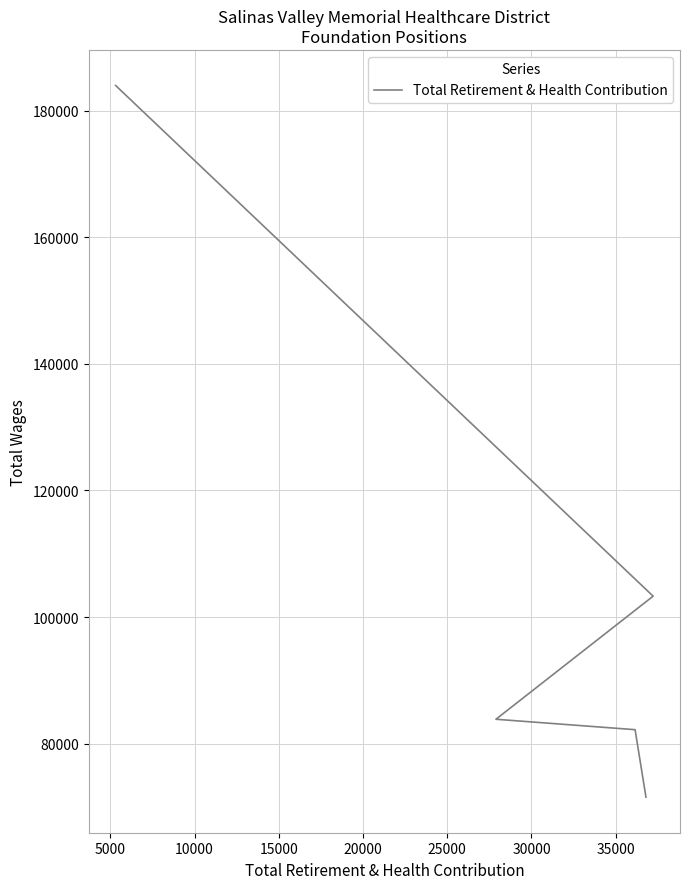

What is the value of the 5th point from the left?

71542